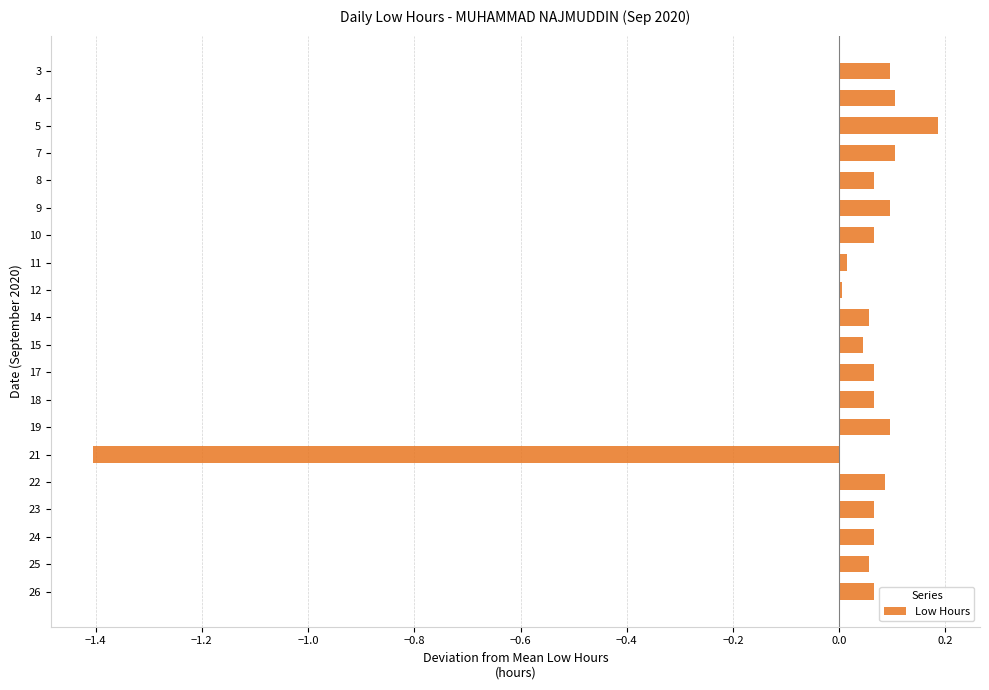

True or false: the data shows 0.0 at 10.

False